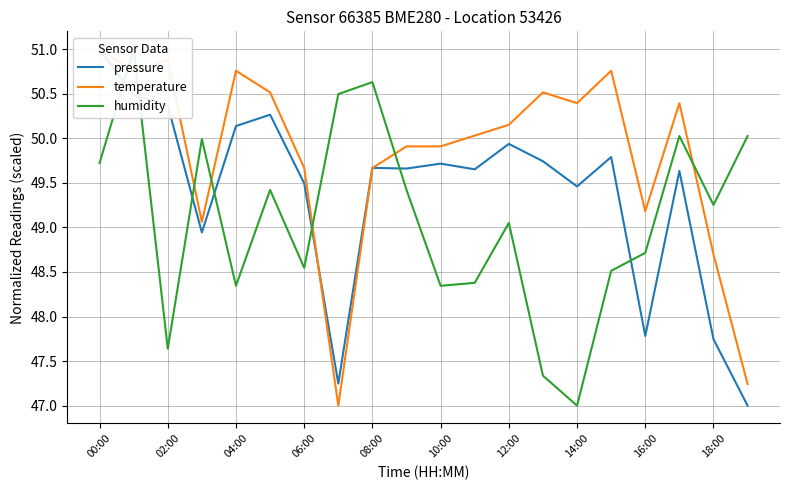

Reading right to left, list all the values displayed in this chart.

pressure: 47.0	47.7	49.6	47.8	49.8	49.5	49.7	49.9	49.7	49.7	49.7	49.7	47.2	49.5	50.3	50.1	48.9	50.4	50.5	51.0
temperature: 47.2	48.7	50.4	49.2	50.8	50.4	50.5	50.2	50.0	49.9	49.9	49.7	47.0	49.7	50.5	50.8	49.1	50.9	50.8	51.0
humidity: 50.0	49.3	50.0	48.7	48.5	47.0	47.3	49.1	48.4	48.3	49.4	50.6	50.5	48.5	49.4	48.3	50.0	47.6	51.0	49.7